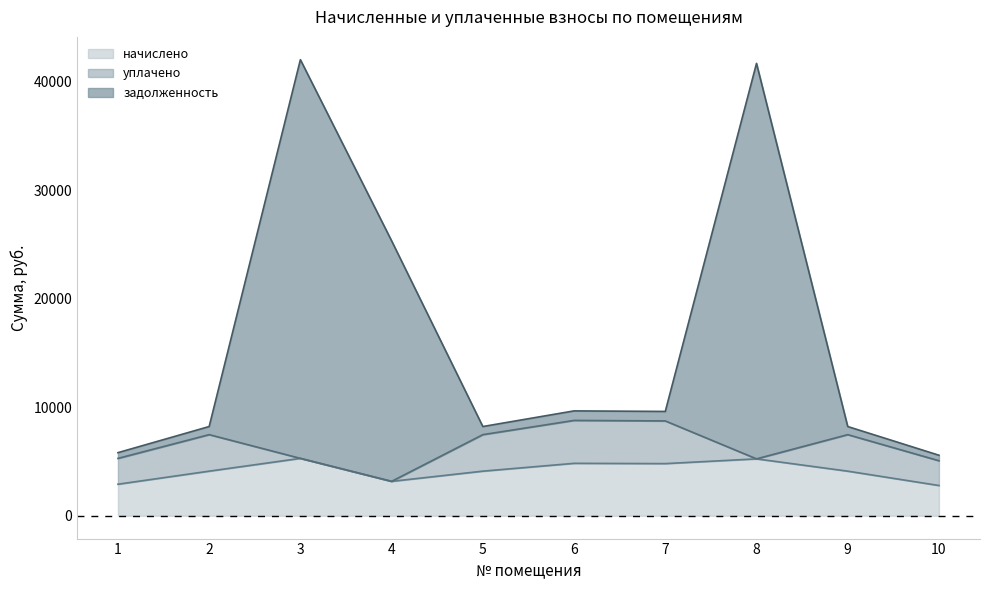

True or false: начислено has more than 2 points higher than both neighbors.

True